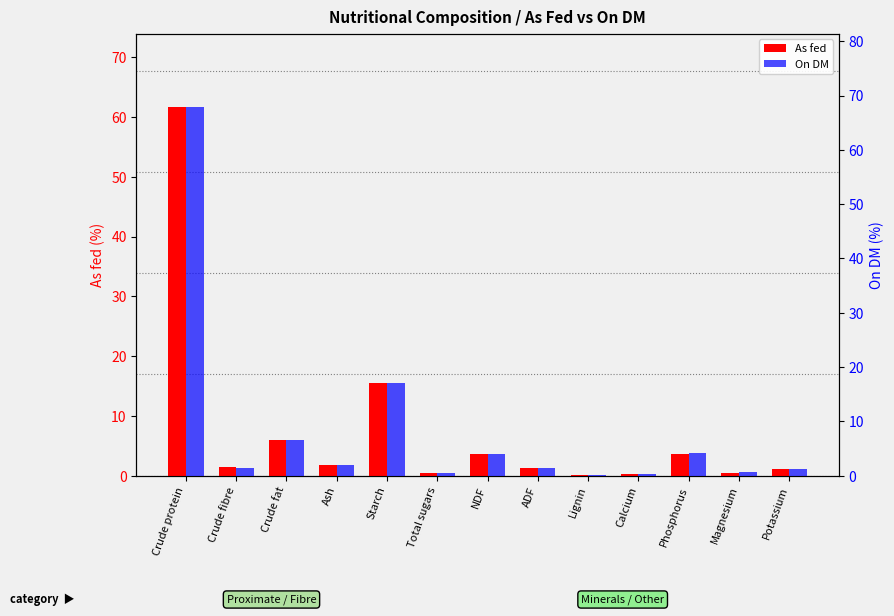

The value of As fed at Crude protein is 61.6. True or false?

True